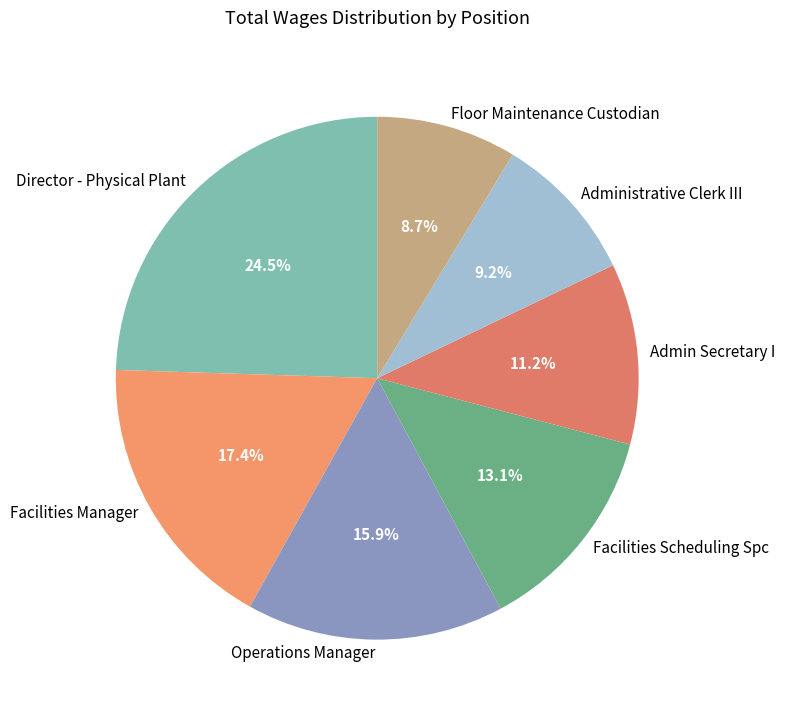

What is the total percentage of Admin Secretary I and Facilities Manager?

28.6%